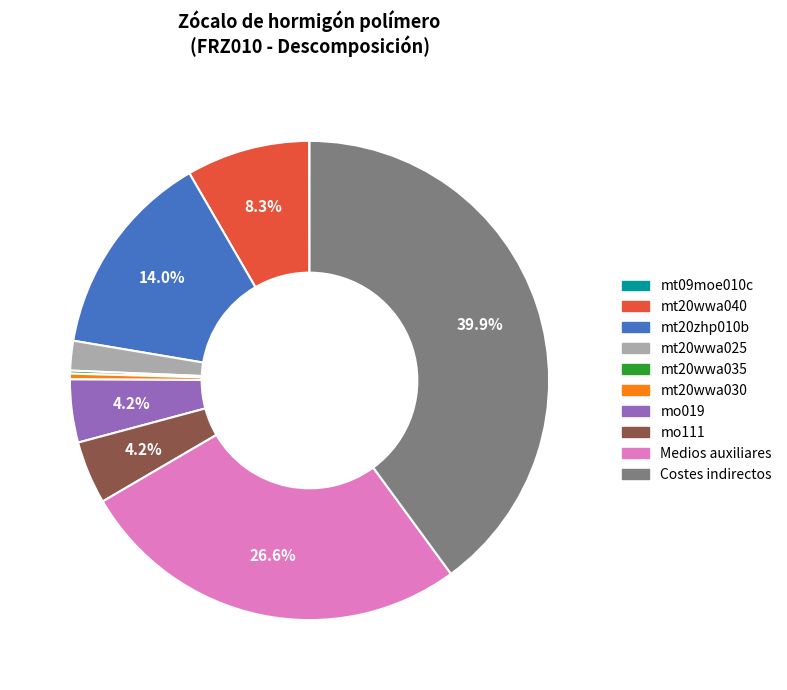

What percentage is NOT represented by mo019?

95.8%